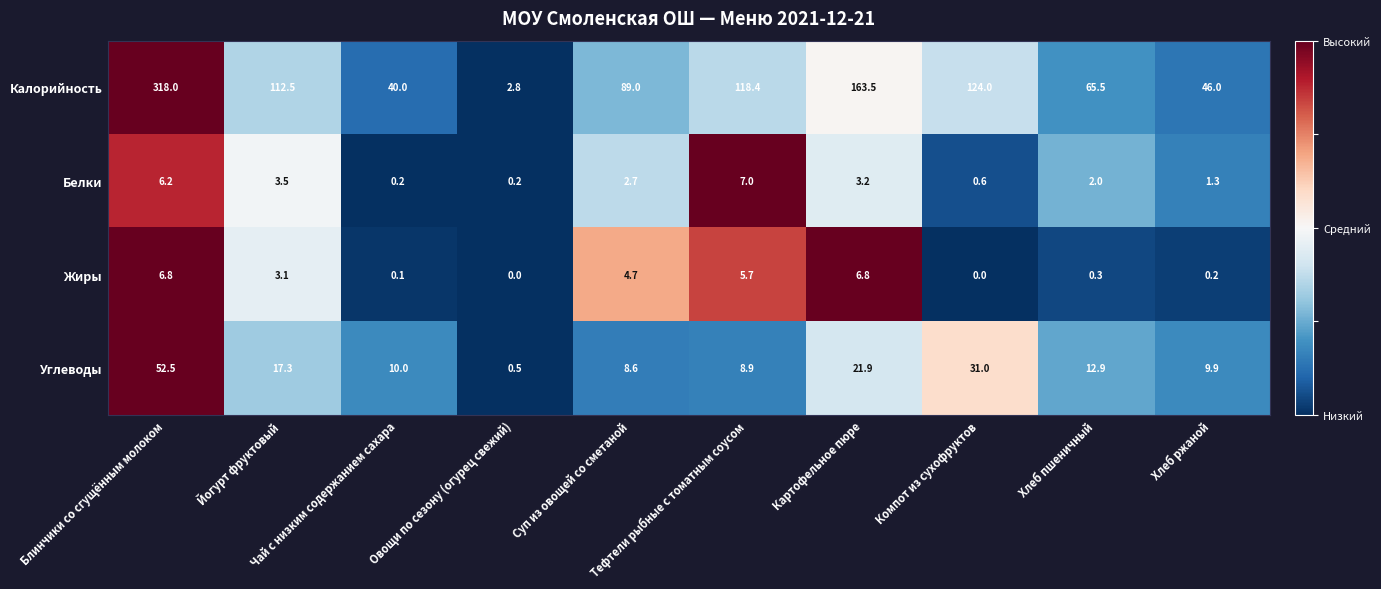

Which series has the largest total across all categories?

Калорийность